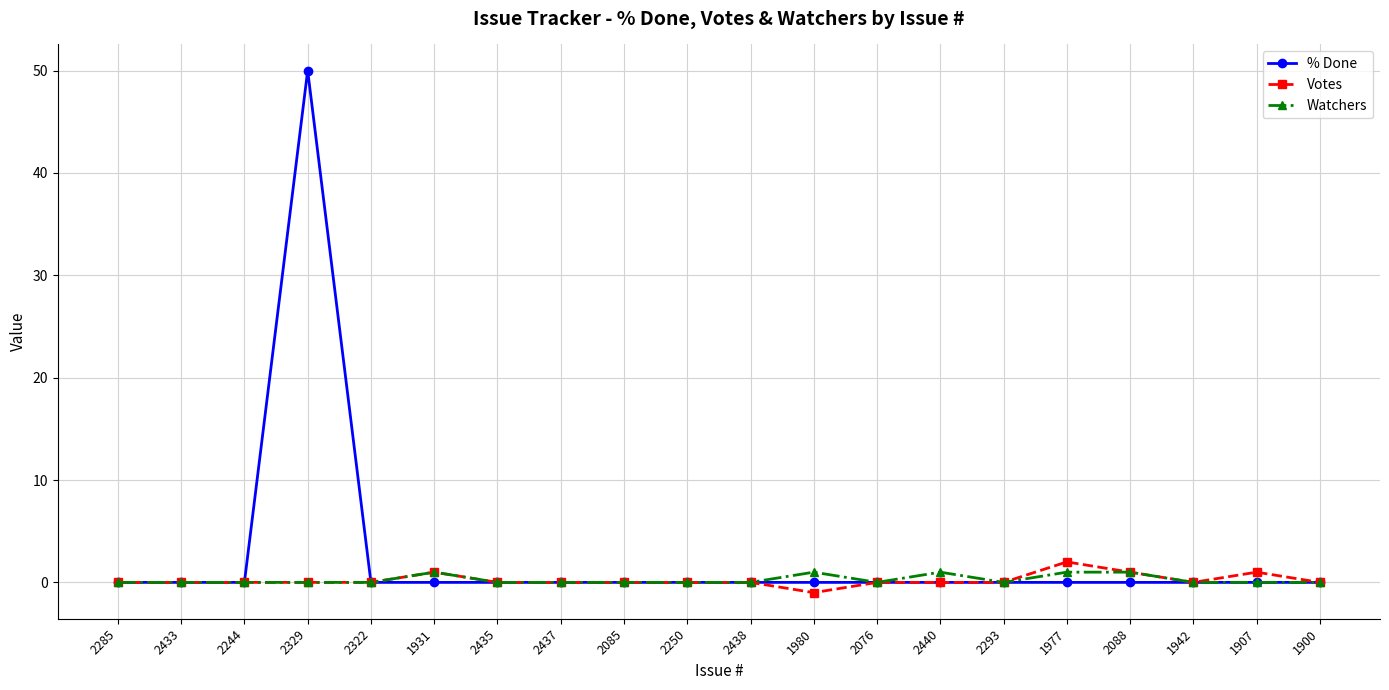

Which series has the widest spread of values?

% Done